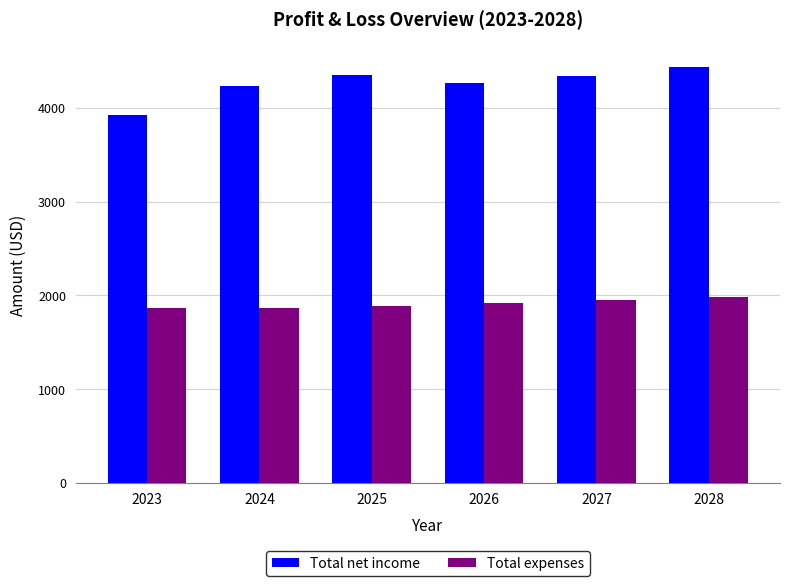

Does the chart contain any negative values?

No